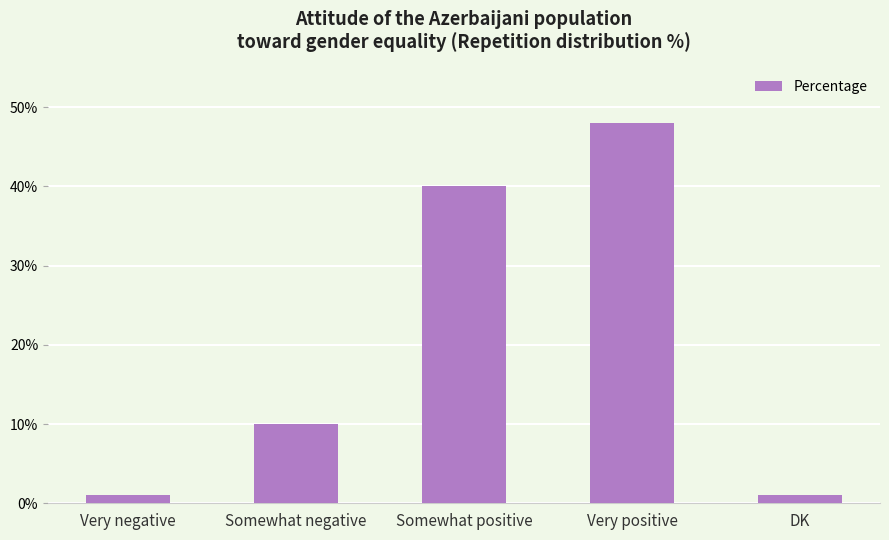

What is the value of the 2nd bar from the left?

10